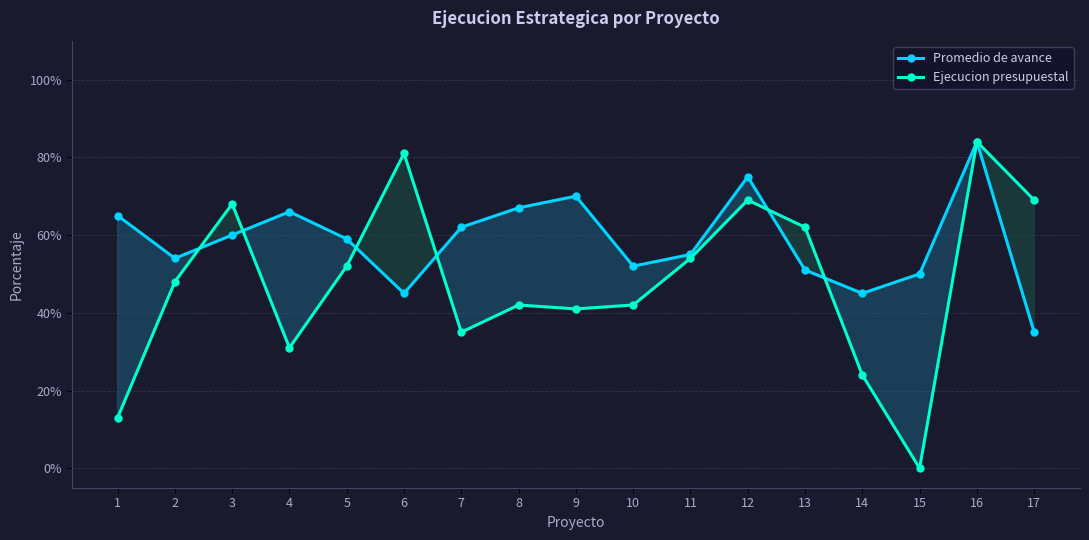

How many distinct data groups are displayed?

2